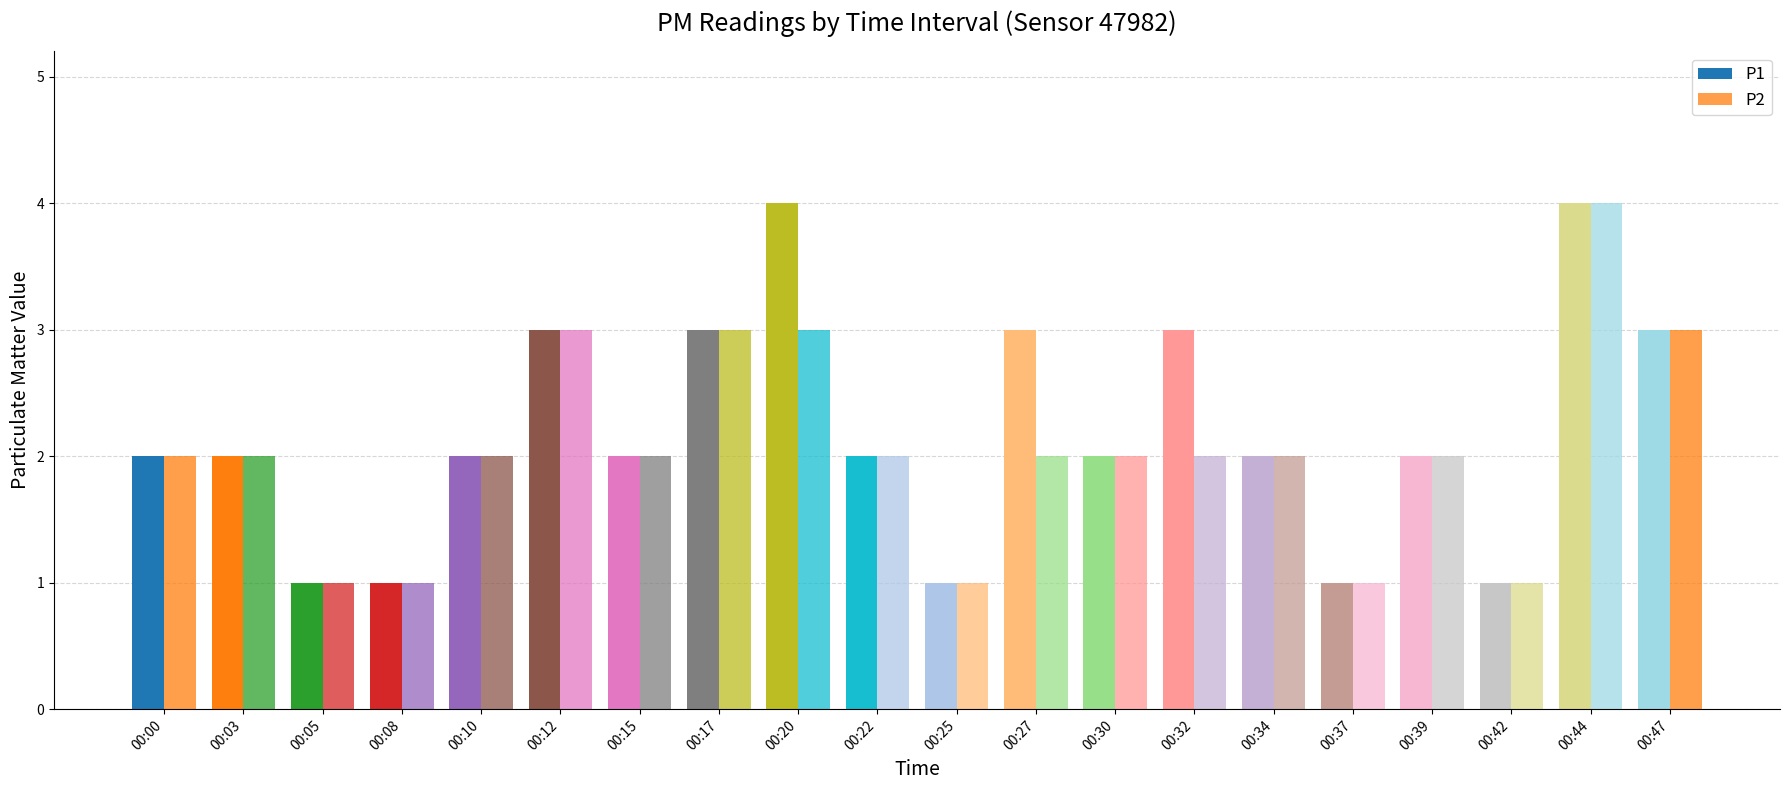

What is the value of the P1 bar at the 14th from the left?

3